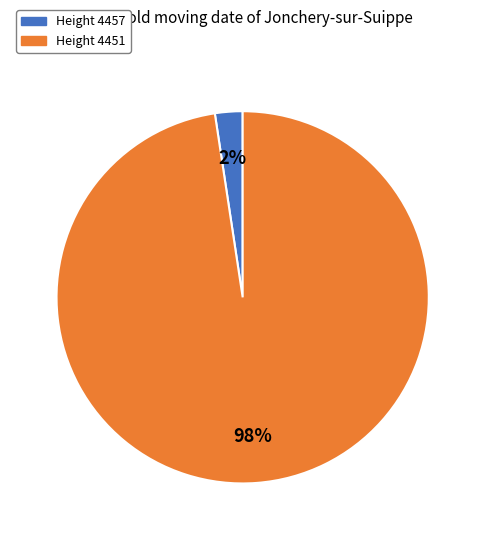

To the nearest percent, what percentage of the pie is Height 4457?

2%